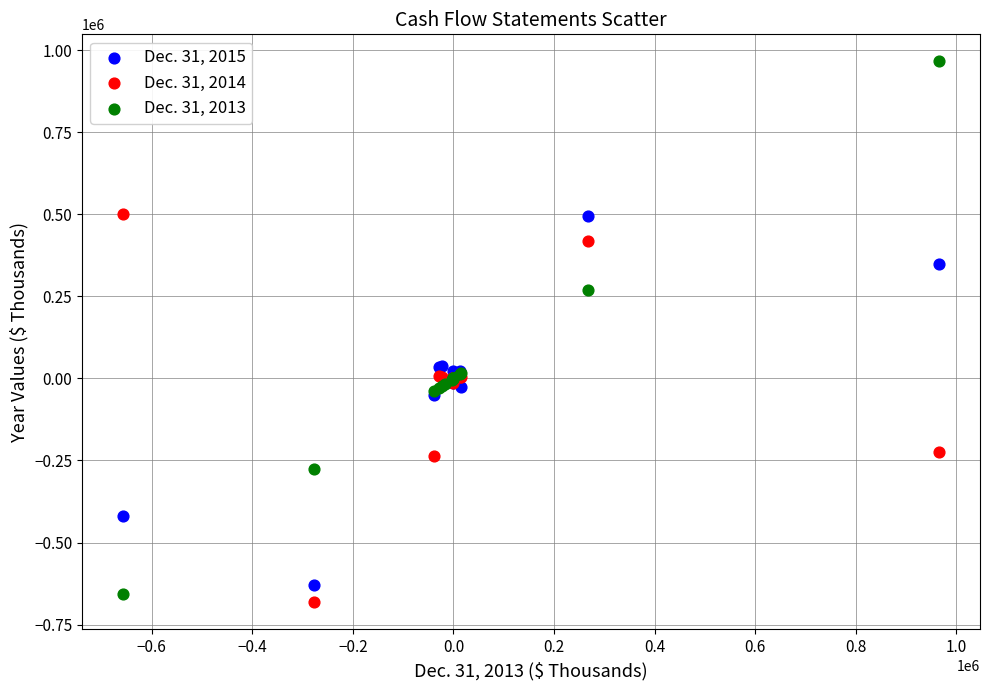

Which series has the widest spread of Y values?

Dec. 31, 2013